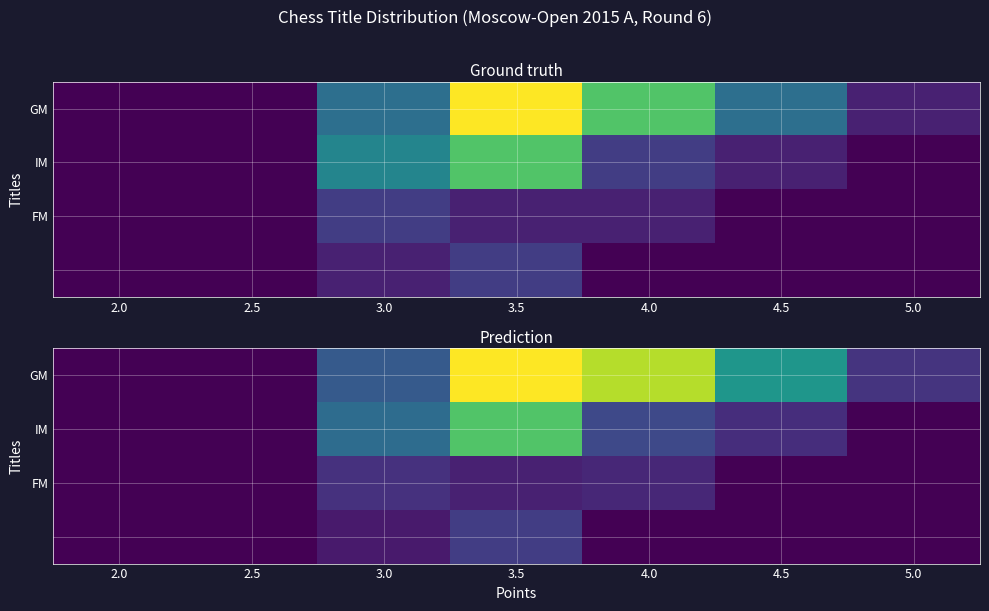

Count the number of categories in the chart.

7